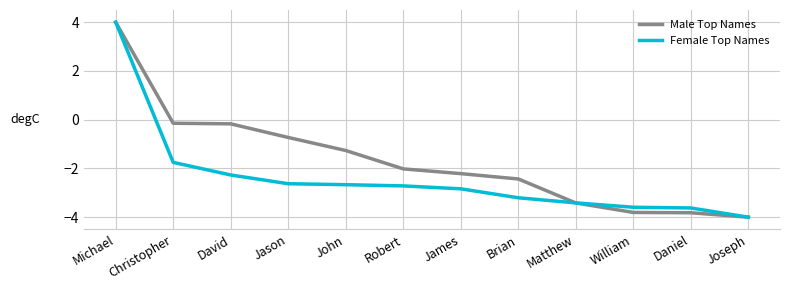

Which label corresponds to the largest value in the chart?

Michael